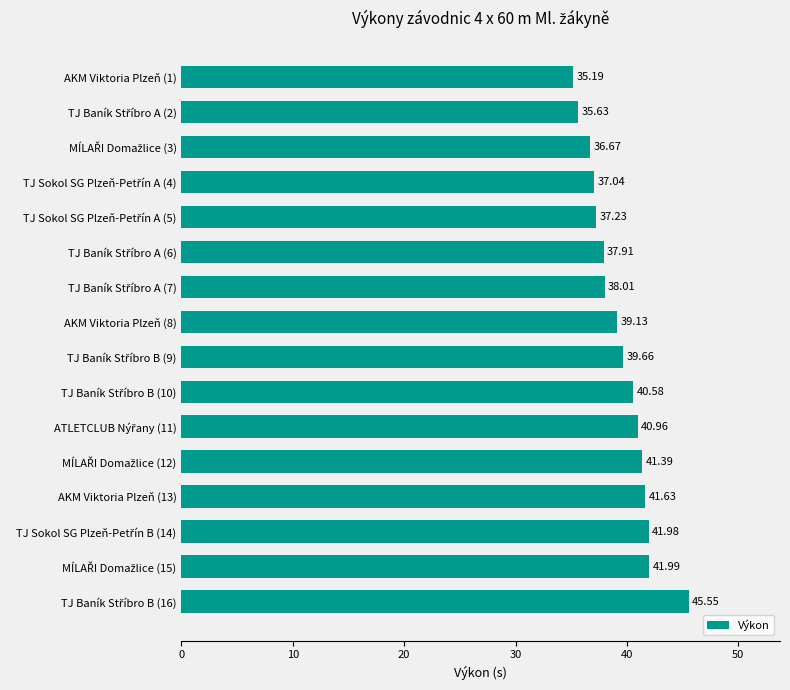

What is the minimum value shown in the chart?

35.2